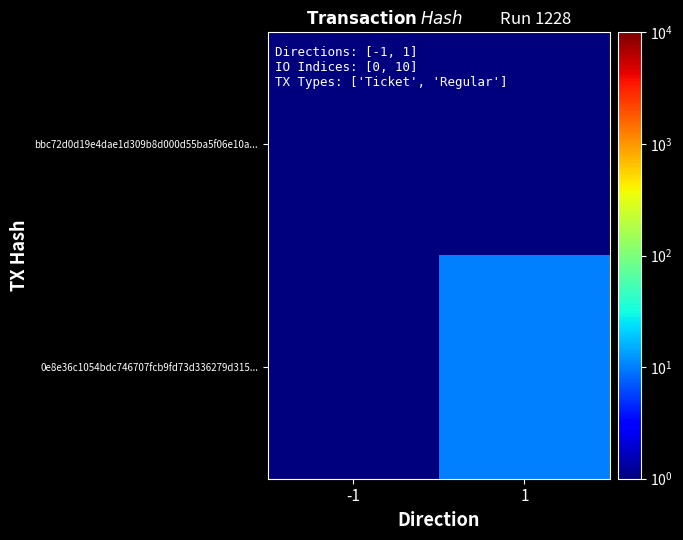

Between 1 and -1, which is larger?

1